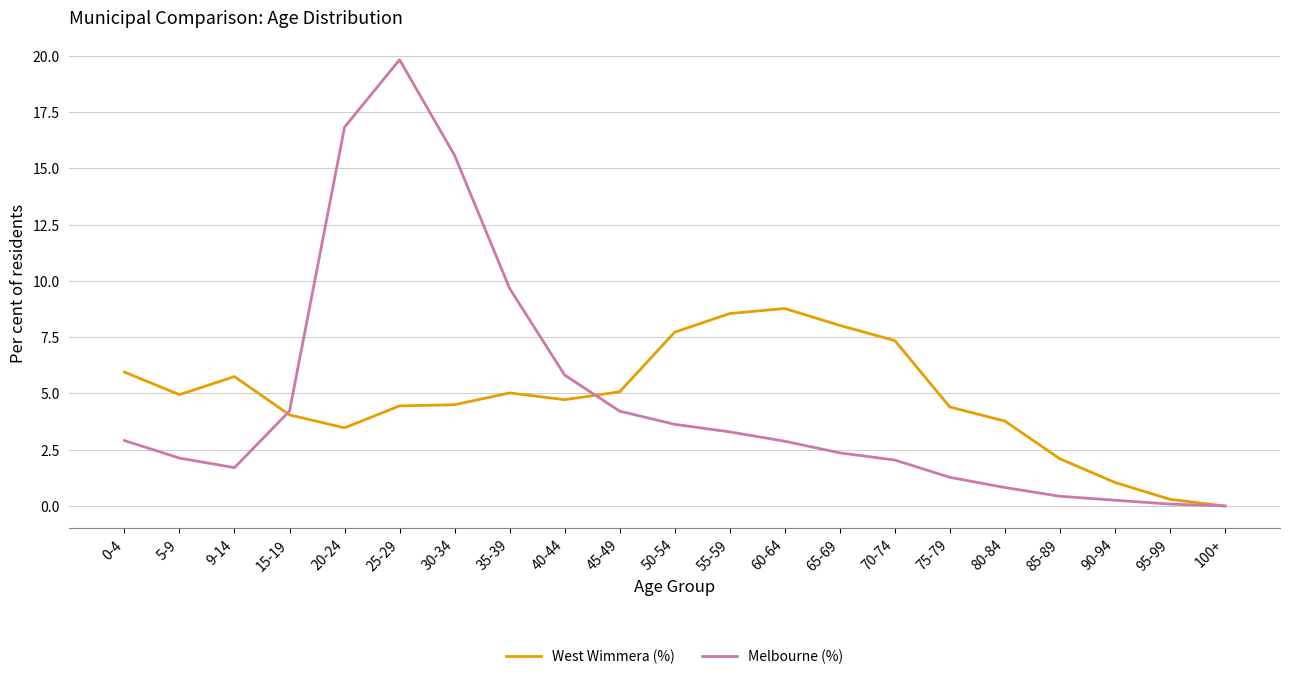

Does the chart display data point markers on the line(s)?

No